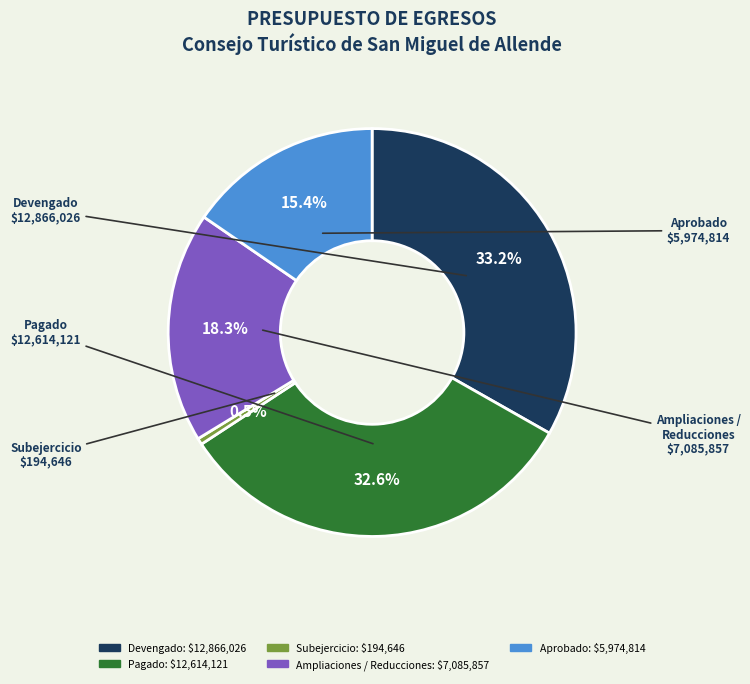

To the nearest percent, what portion does Devengado represent?

33%